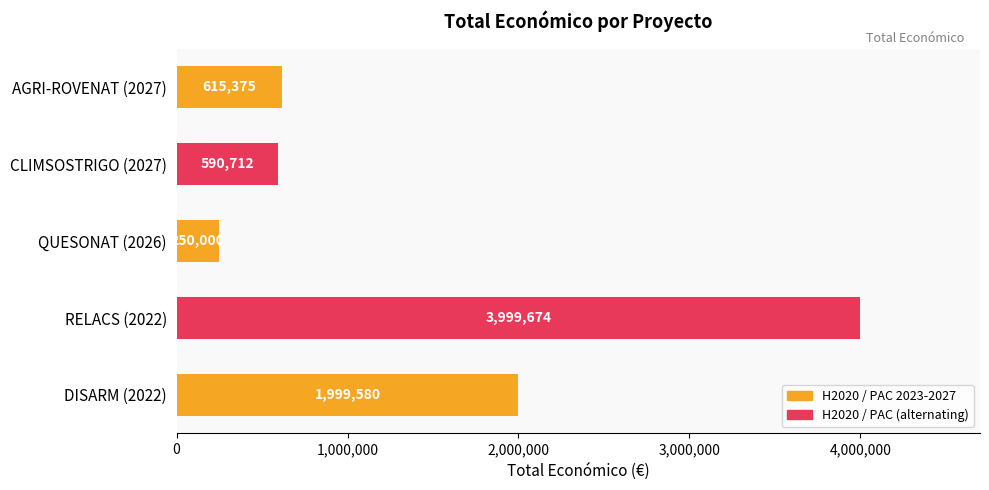

Between QUESONAT (2026) and CLIMSOSTRIGO (2027), which is larger?

CLIMSOSTRIGO (2027)